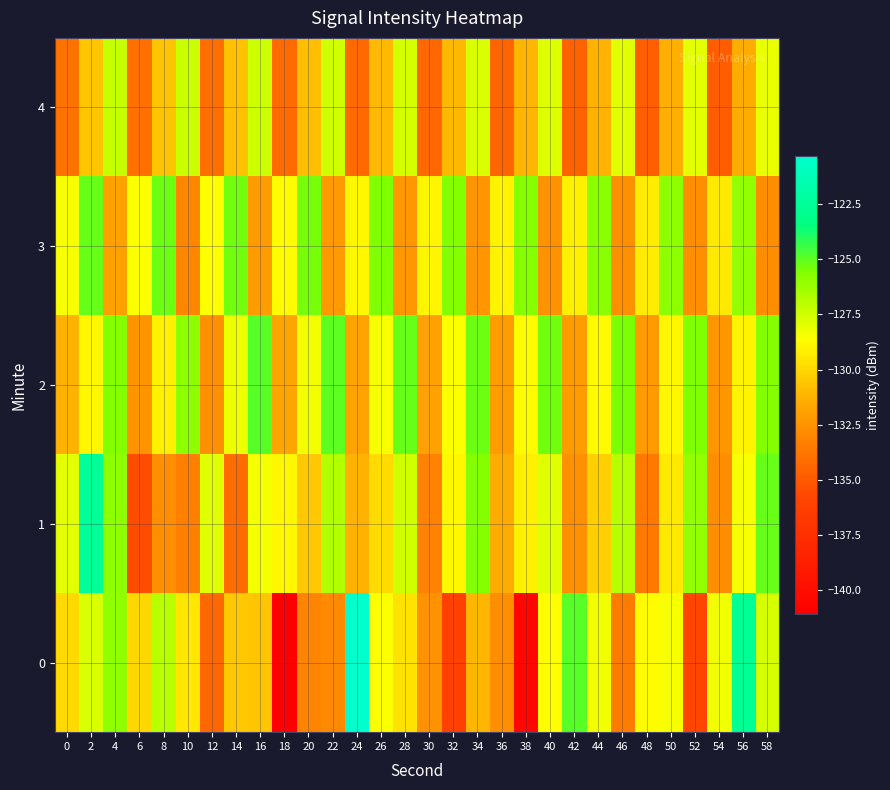

Reading left to right, transcribe all the data shown in this chart.

0: 0=-129.9	2=-127.8	4=-126.0	6=-130.0	8=-126.9	10=-129.5	12=-134.4	14=-130.5	16=-130.6	18=-141.1	20=-133.1	22=-133.0	24=-120.3	26=-128.5	28=-129.6	30=-132.5	32=-136.2	34=-131.1	36=-132.7	38=-140.5	40=-128.7	42=-124.9	44=-128.3	46=-133.5	48=-128.7	50=-128.5	52=-135.9	54=-128.3	56=-122.6	58=-127.7
1: 0=-128.0	2=-122.6	4=-125.9	6=-135.5	8=-132.7	10=-133.3	12=-127.9	14=-134.1	16=-128.4	18=-128.9	20=-130.5	22=-126.8	24=-131.2	26=-129.9	28=-127.5	30=-133.2	32=-128.9	34=-125.7	36=-131.5	38=-129.1	40=-127.9	42=-132.6	44=-130.2	46=-126.9	48=-133.7	50=-129.3	52=-126.0	54=-132.8	56=-128.5	58=-125.1
2: 0=-131.2	2=-128.9	4=-125.7	6=-132.5	8=-129.1	10=-125.9	12=-132.6	14=-128.2	16=-124.9	18=-131.7	20=-128.3	22=-125.0	24=-131.8	26=-128.5	28=-125.1	30=-131.9	32=-128.6	34=-125.2	36=-132.0	38=-128.7	40=-125.3	42=-132.1	44=-128.8	46=-125.5	48=-132.2	50=-128.9	52=-125.6	54=-132.3	56=-129.0	58=-125.7
3: 0=-128.5	2=-125.1	4=-131.9	6=-128.6	8=-125.2	10=-133.0	12=-128.7	14=-125.3	16=-132.1	18=-128.8	20=-125.4	22=-132.2	24=-128.9	26=-125.5	28=-132.3	30=-129.0	32=-125.6	34=-132.4	36=-129.1	38=-125.7	40=-132.5	42=-129.2	44=-125.8	46=-132.6	48=-129.3	50=-125.9	52=-132.7	54=-129.4	56=-126.0	58=-132.8
4: 0=-133.9	2=-130.6	4=-127.2	6=-134.0	8=-130.7	10=-127.3	12=-134.1	14=-130.8	16=-127.4	18=-134.2	20=-130.9	22=-127.5	24=-134.3	26=-131.0	28=-127.6	30=-134.4	32=-131.1	34=-127.7	36=-134.5	38=-131.2	40=-127.8	42=-134.6	44=-131.3	46=-127.9	48=-134.7	50=-131.4	52=-128.0	54=-134.8	56=-131.5	58=-128.1